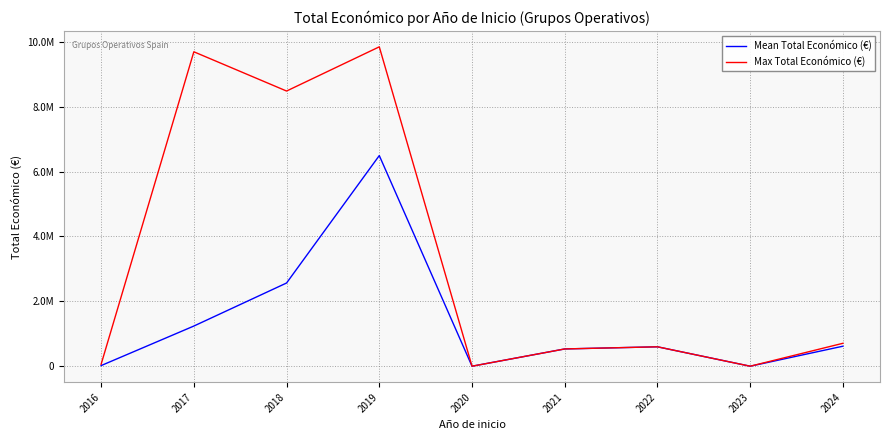

Where is Mean Total Económico (€) nearest to the value 3247504?

2018